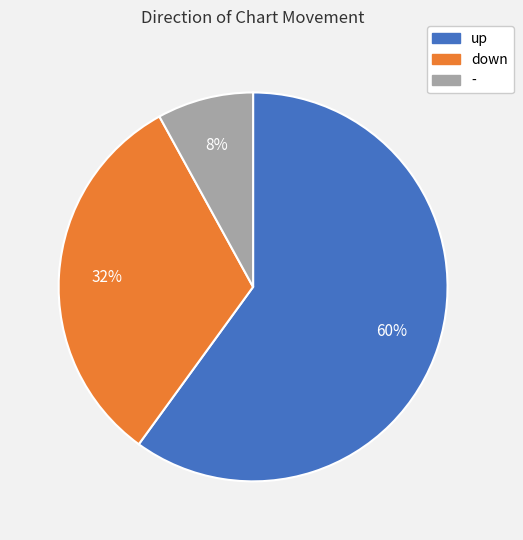

What is the largest slice in the pie chart?

up